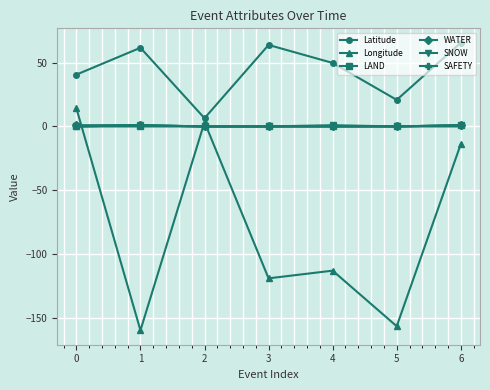

In Latitude, how many points are lower than both neighbors (excluding endpoints)?

2